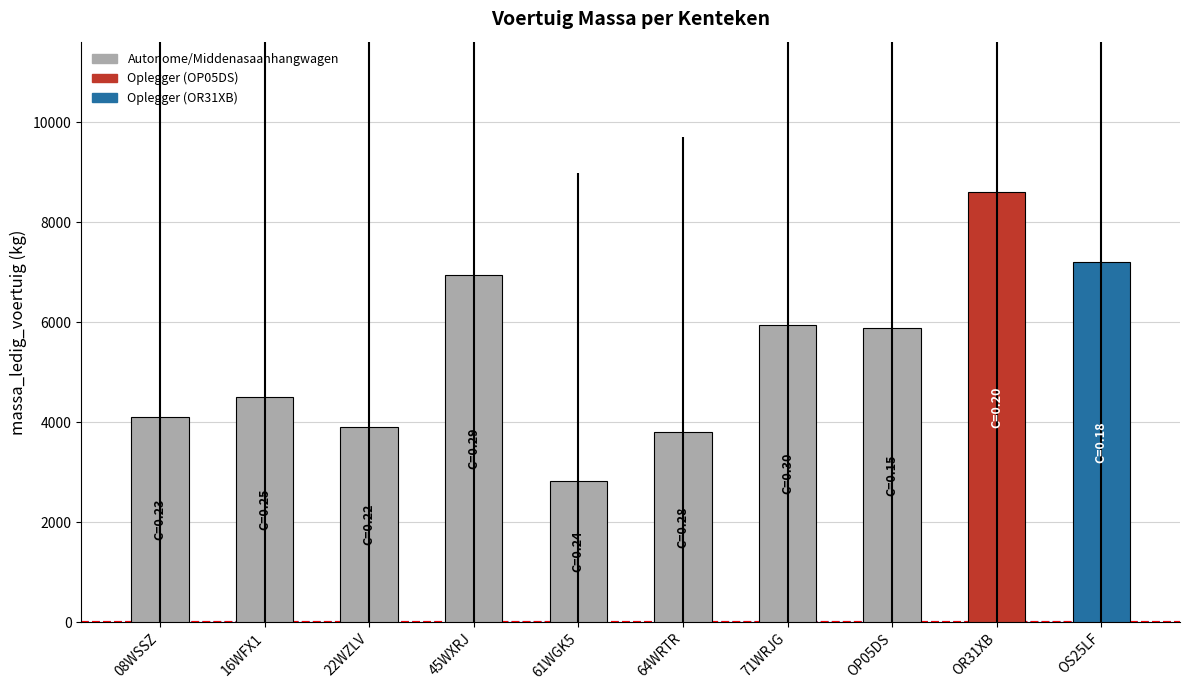

Read the value at 08WSSZ, to the nearest 10.

4100